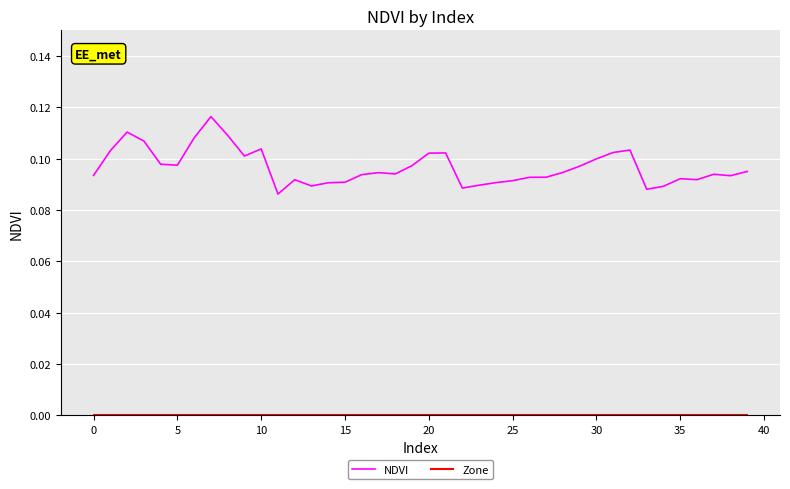

Which series has the largest range (max minus min)?

NDVI